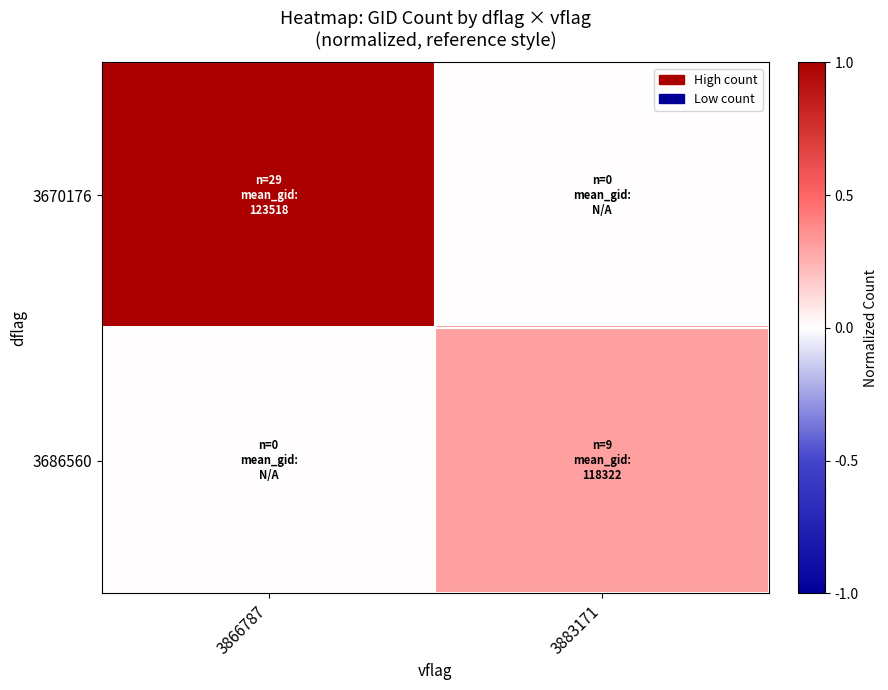

Reading left to right, list all the values displayed in this chart.

3670176: 3866787=1.0	3883171=0.0
3686560: 3866787=0.0	3883171=0.3